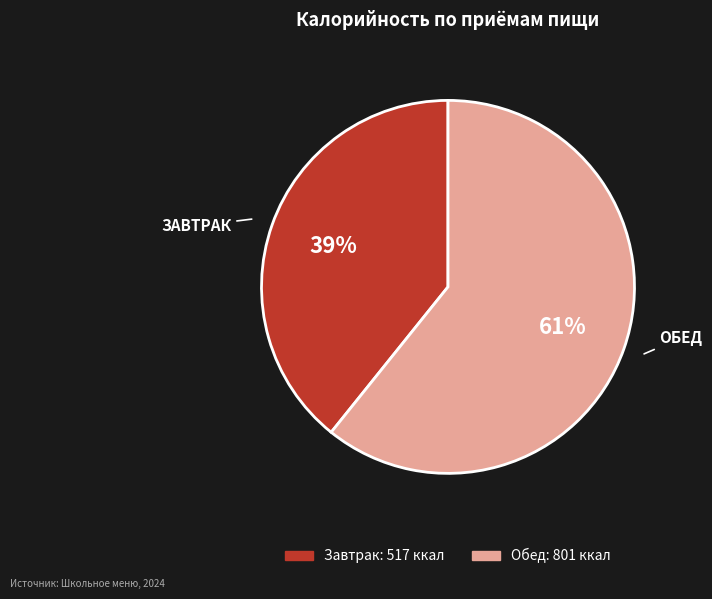

The Обед slice represents 61% of the pie. True or false?

True